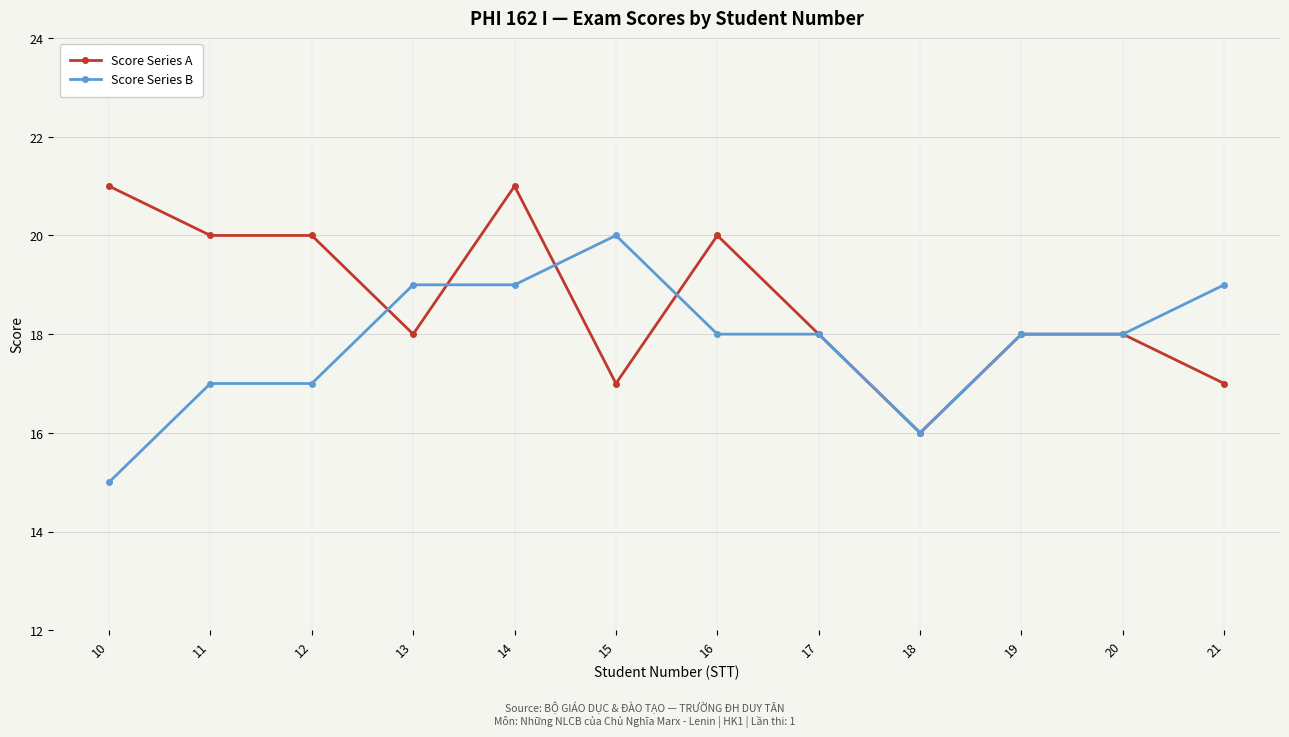

Between which two adjacent categories do Score Series A and Score Series B first intersect?

12 and 13